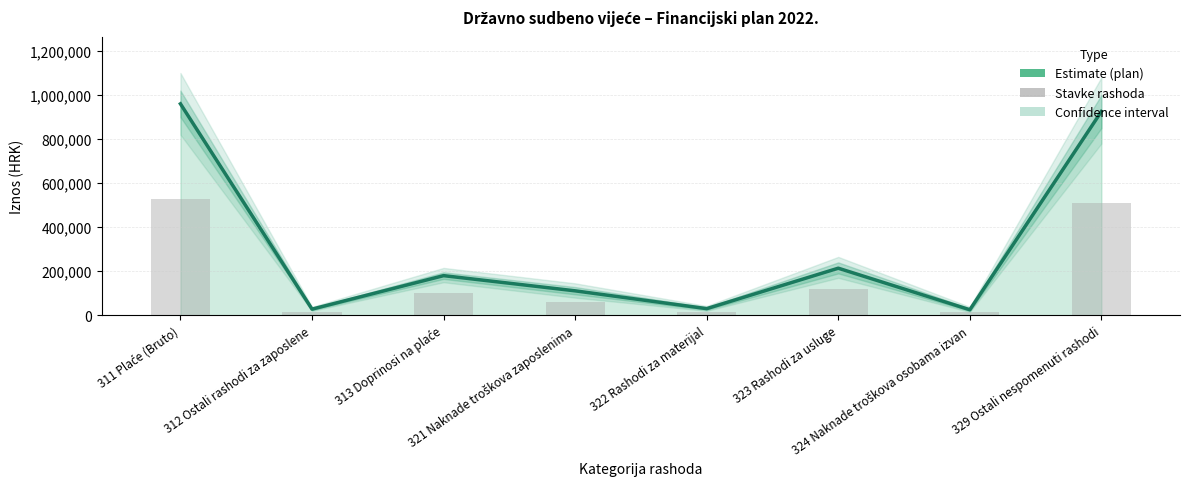

What is the value of the Stavke rashoda bar at the 4th from the left?

61006.0